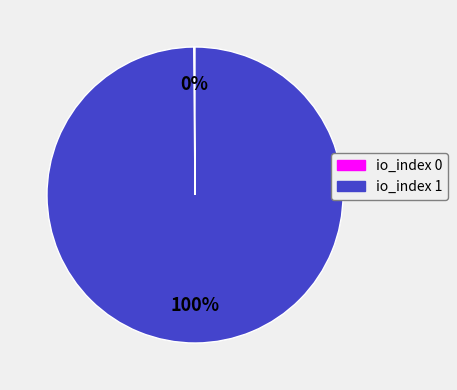

Which category has the biggest portion of the pie?

io_index 1